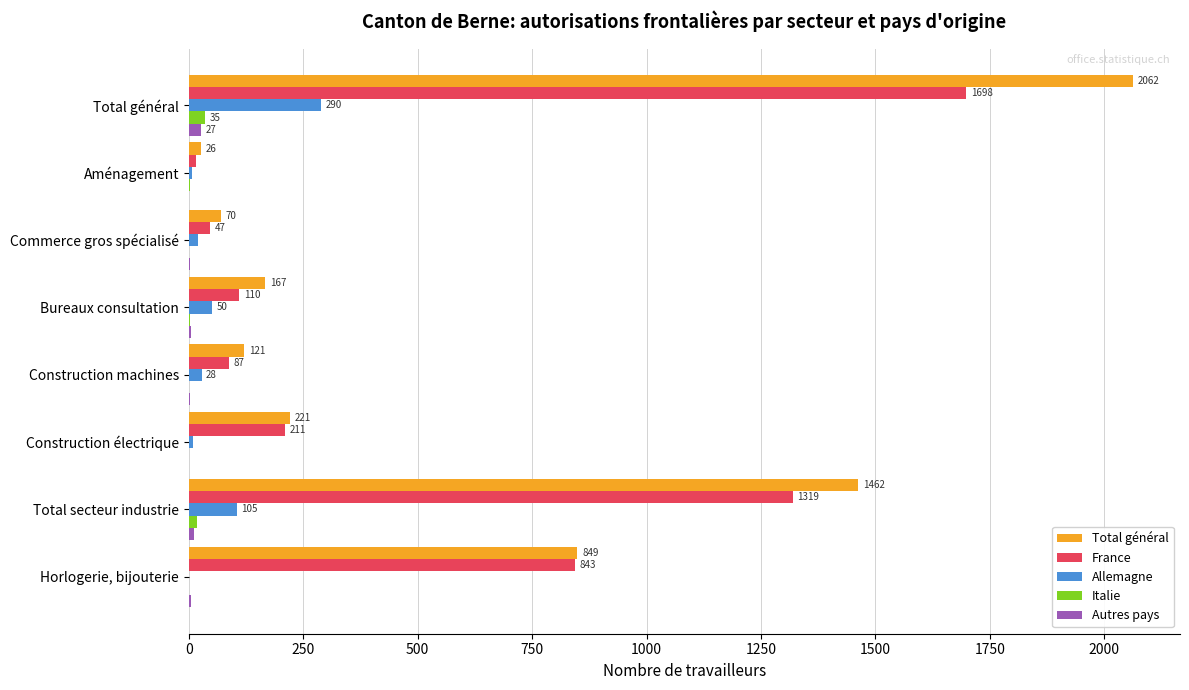

Between Horlogerie, bijouterie and Commerce gros spécialisé, which series saw the biggest shift?

France